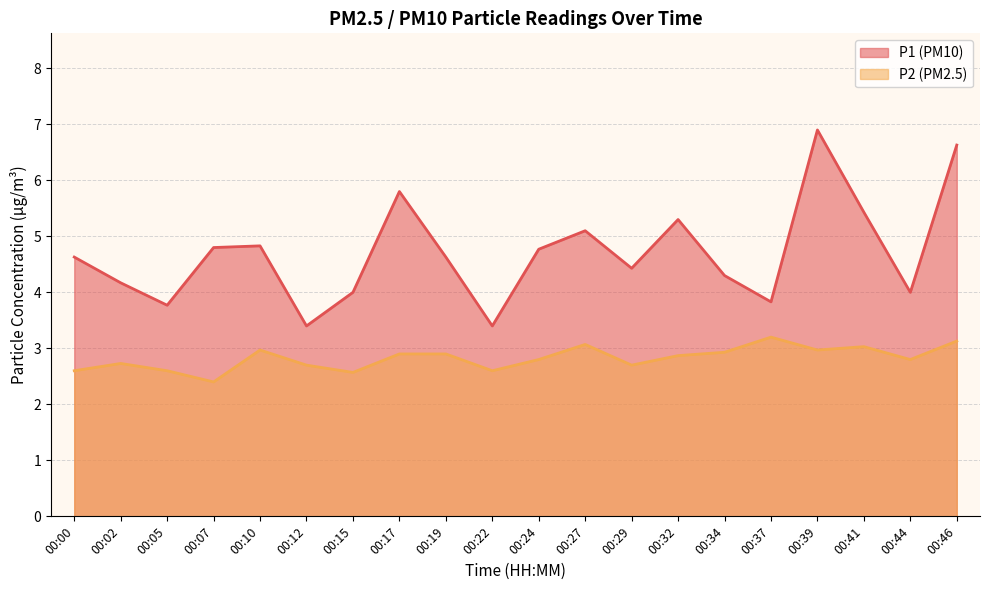

Does the chart display data point markers on the line(s)?

No